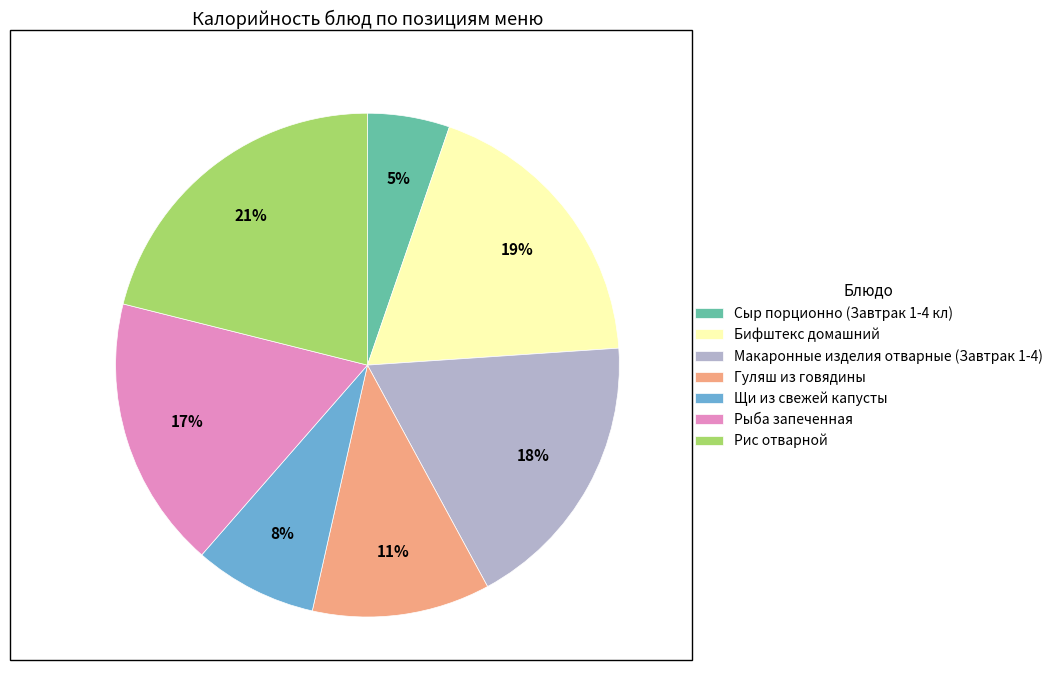

To the nearest percent, what is the combined percentage of Рис отварной and Макаронные изделия отварные (Завтрак 1-4)?

39%